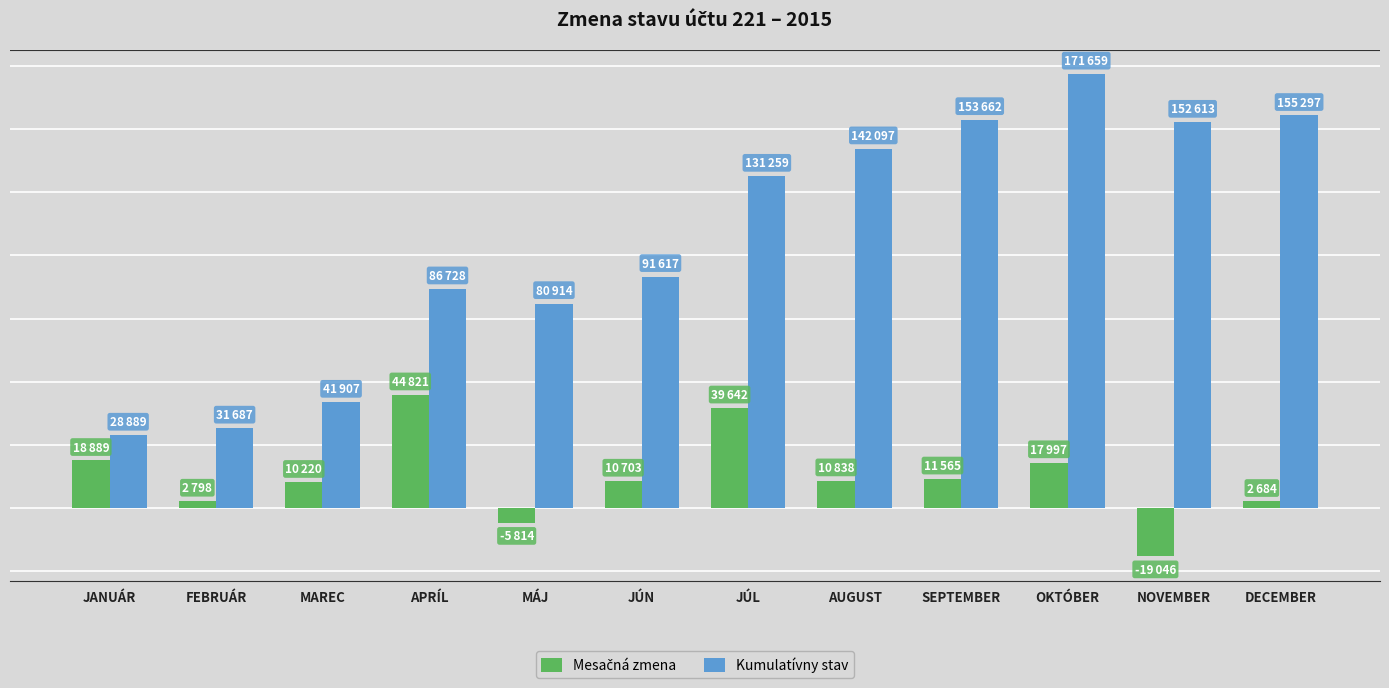

Are the bars grouped side by side (vs. stacked)?

Yes